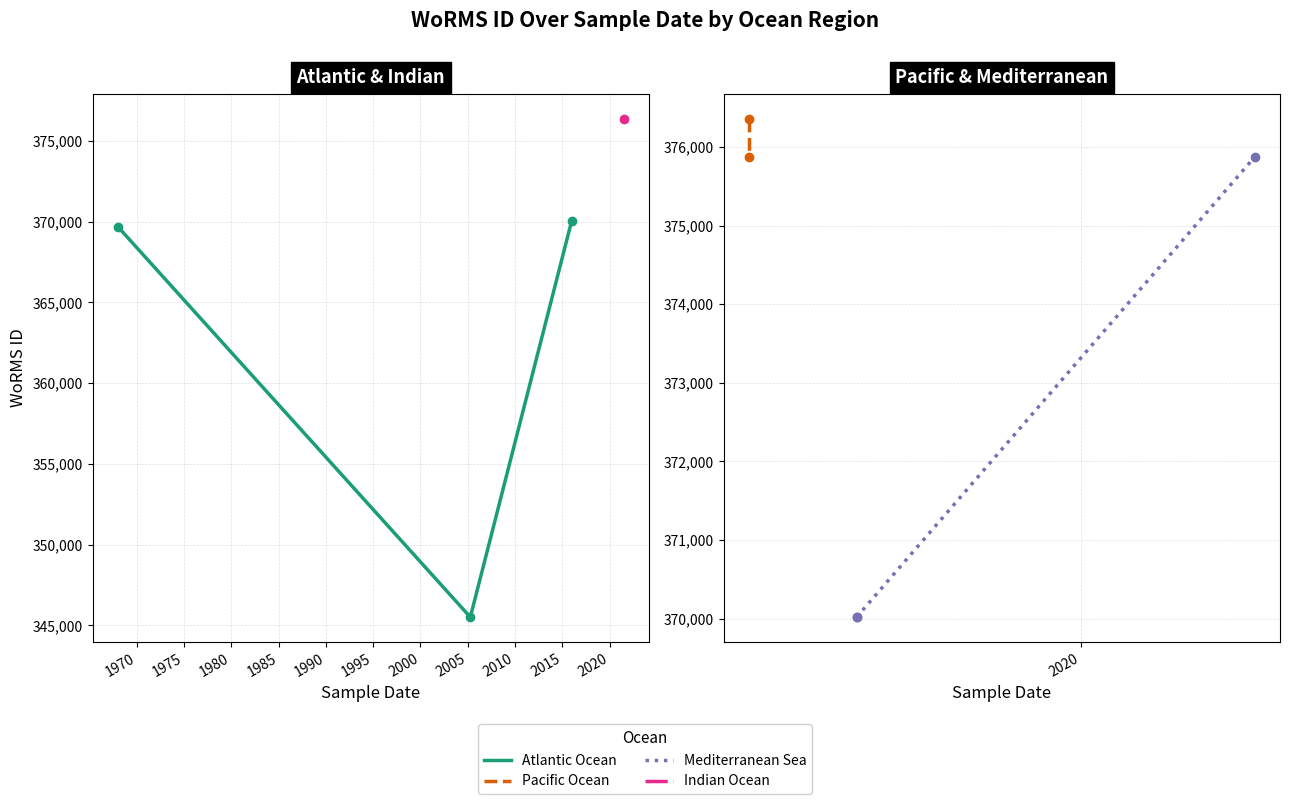

Where is the data nearest to the value 360933?

01-01-1968